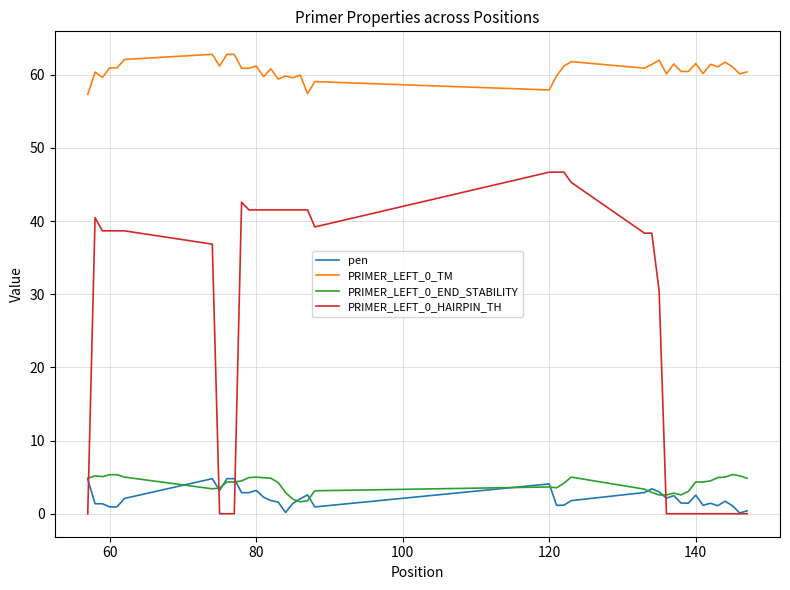

Which series has the widest spread of values?

PRIMER_LEFT_0_HAIRPIN_TH